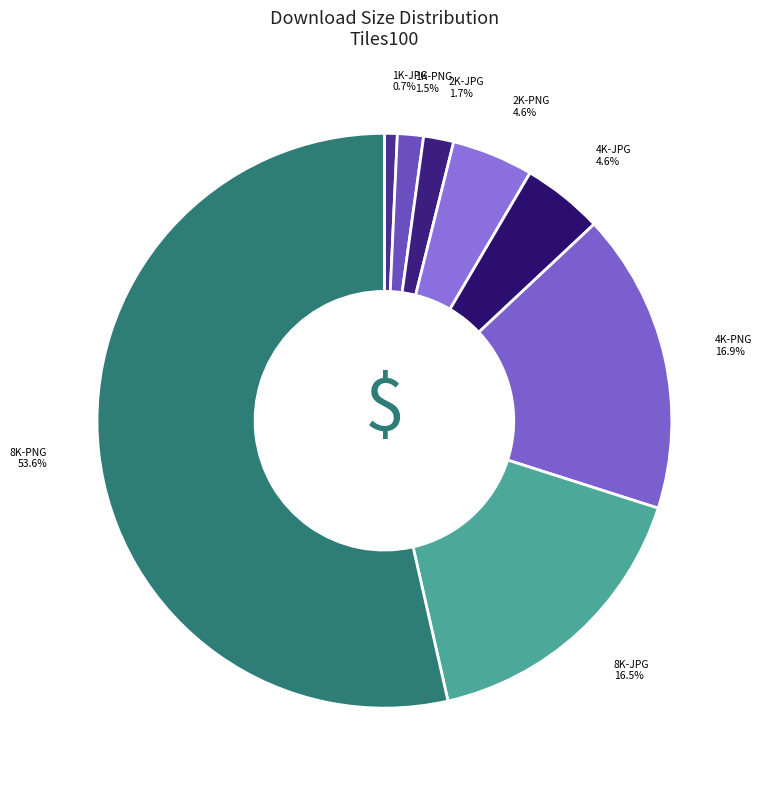

Which category has the smallest portion of the pie?

1K-JPG